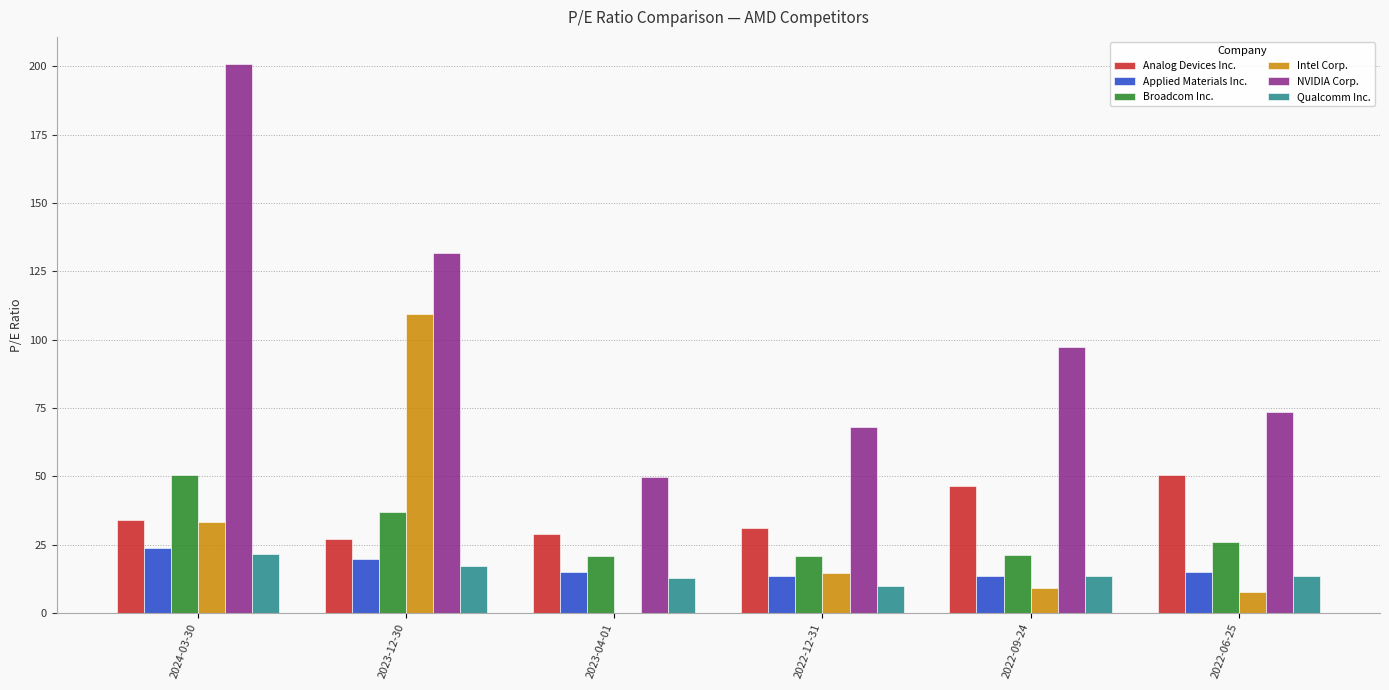

Which series has the largest total across all categories?

NVIDIA Corp.